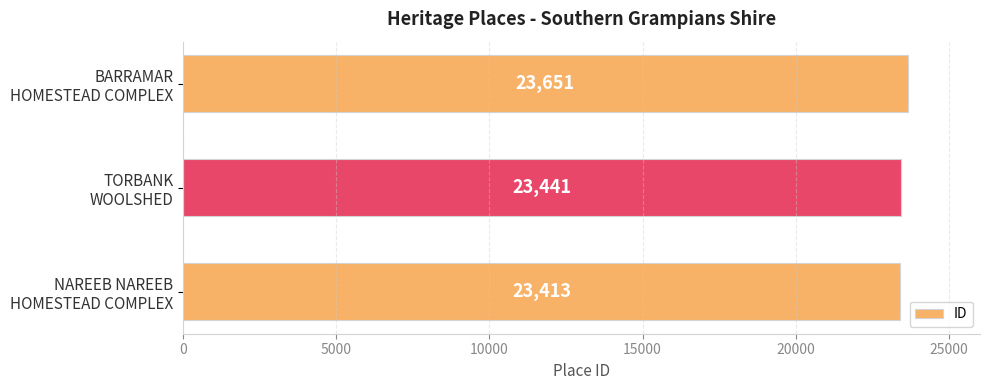

Reading bottom to top, what are all the values shown in this chart?

23413	23441	23651